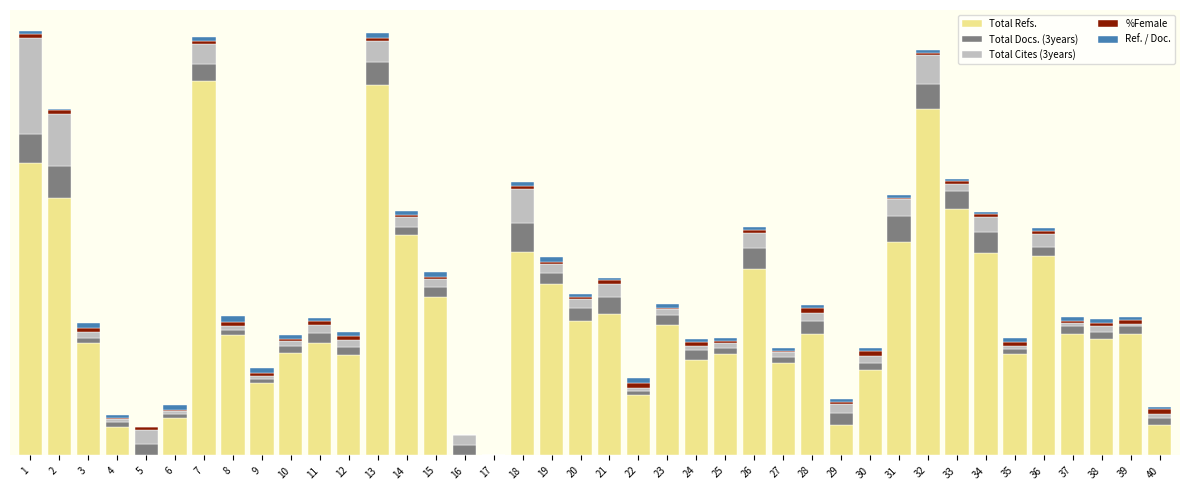

Between 31 and 13, which is larger?

13